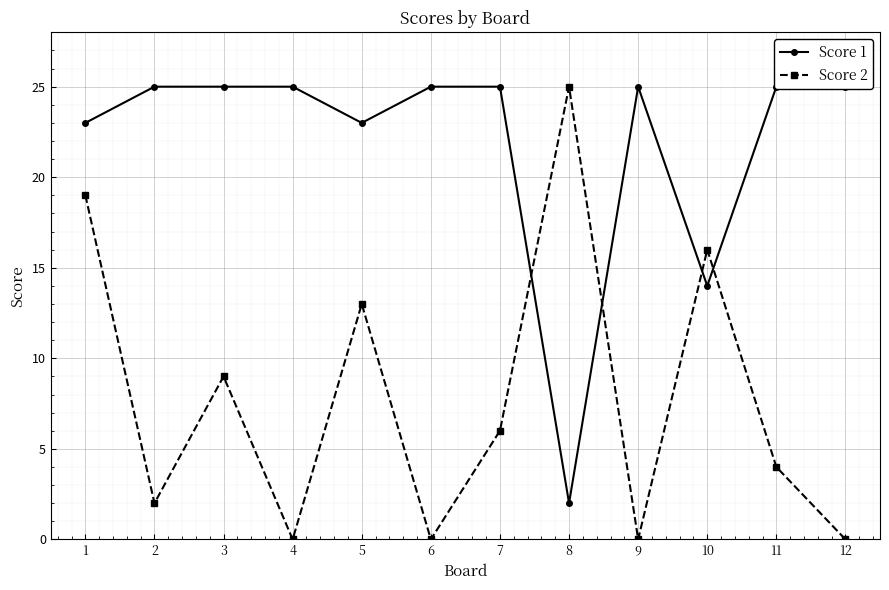

At which category is the sum across all series the highest?

1